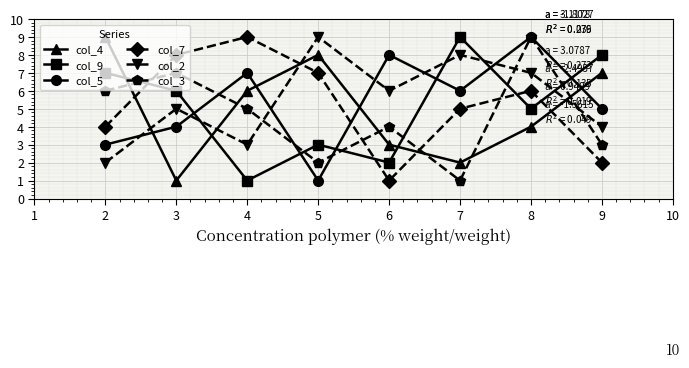

What is the smallest value displayed?

1